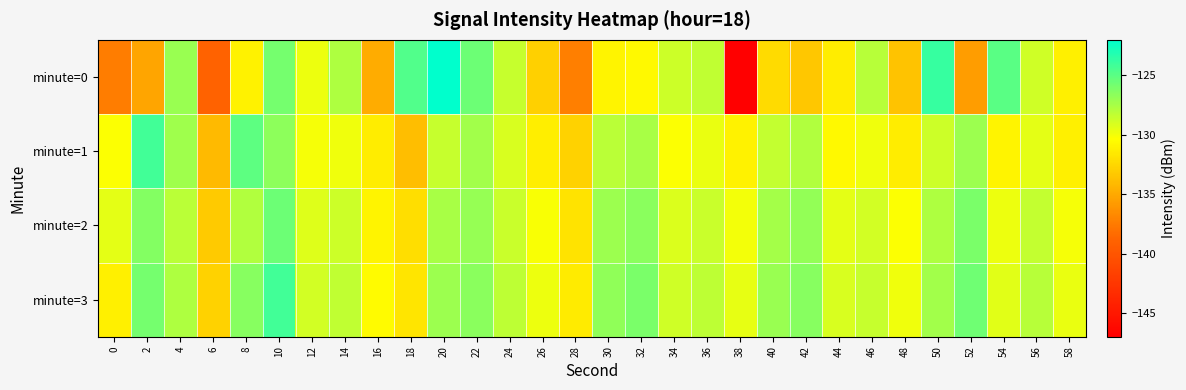

What is the difference between the highest and lowest values at 42?

7.0